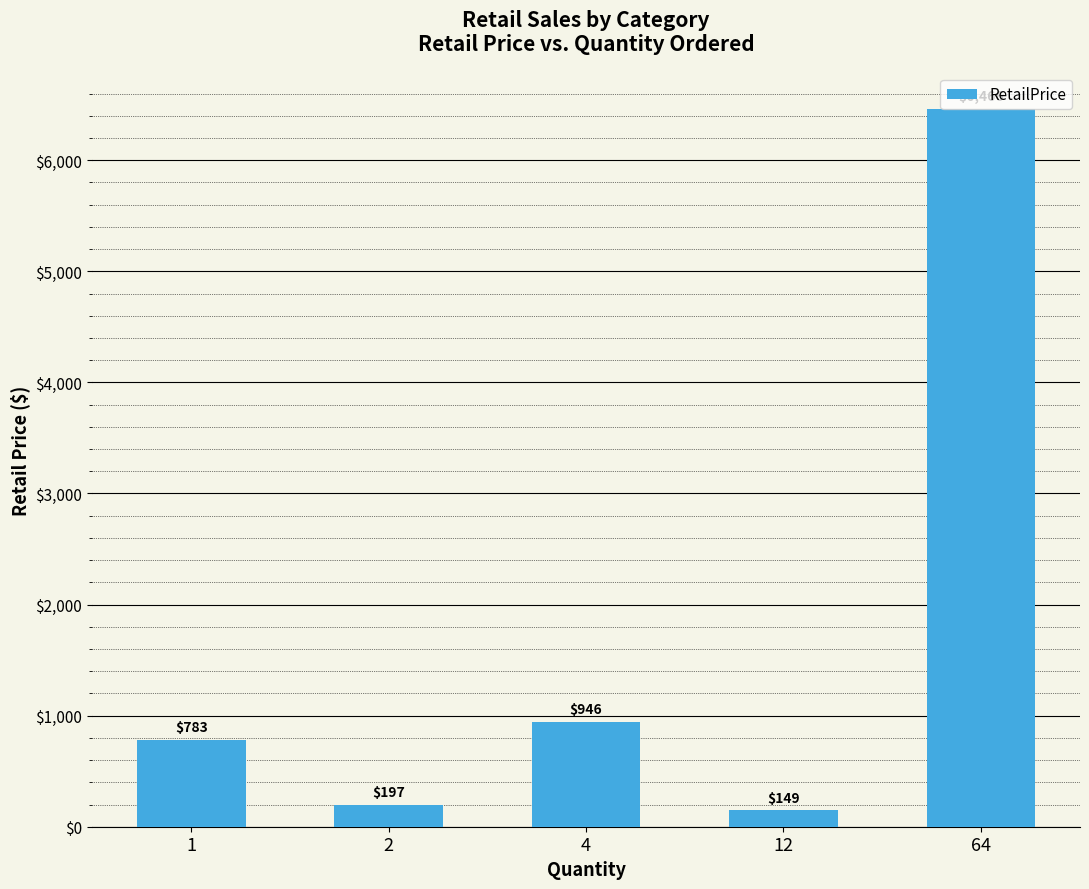

True or false: the data shows 6465.7 at 64.

True